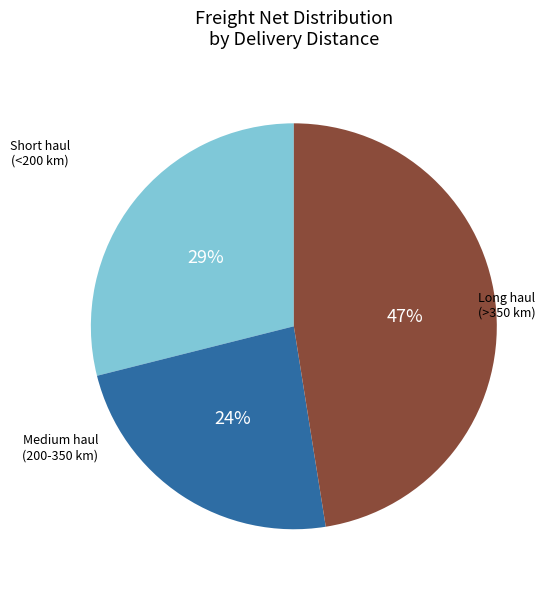

How many segments does this pie chart have?

3